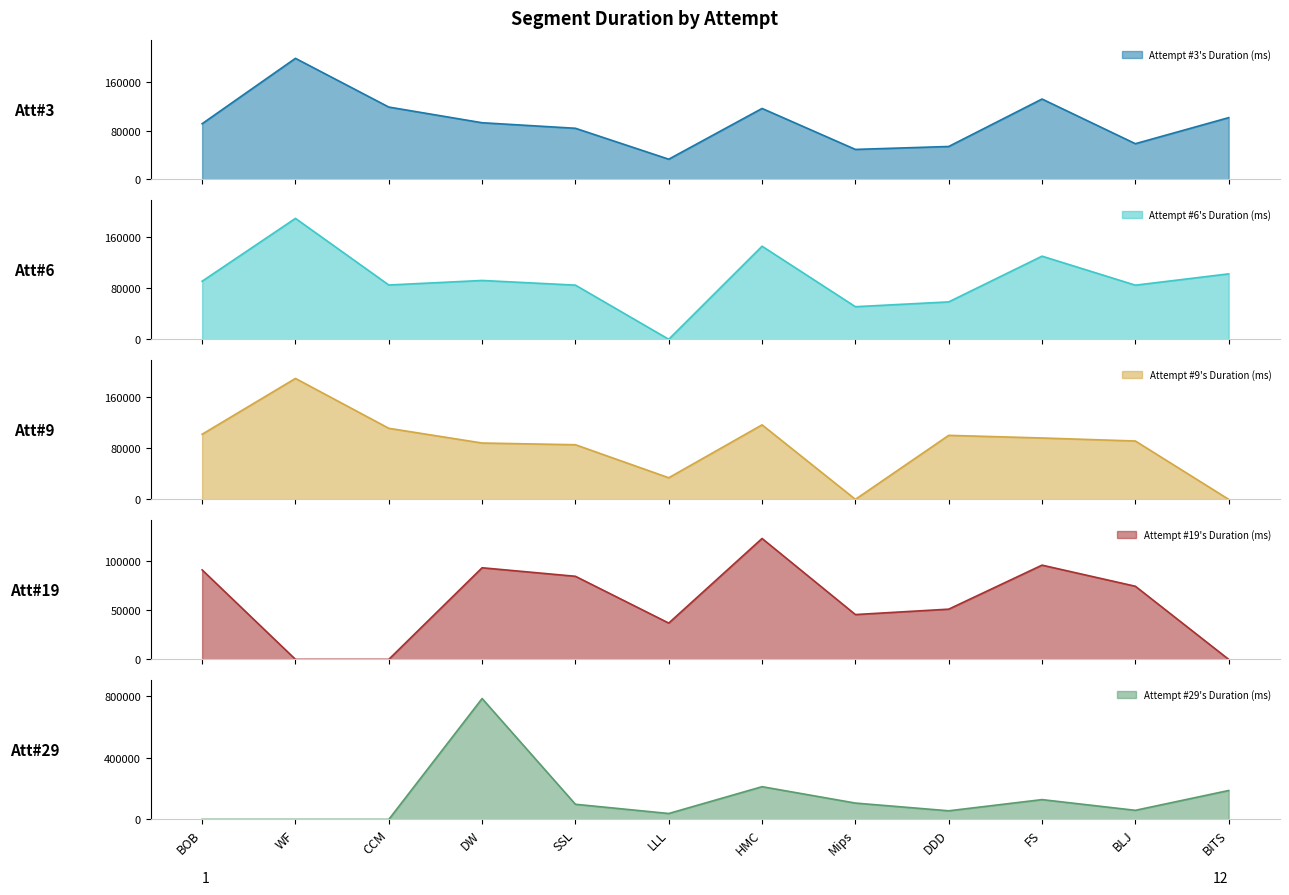

In Attempt #29's Duration (ms), how many points are higher than both neighbors (excluding endpoints)?

3